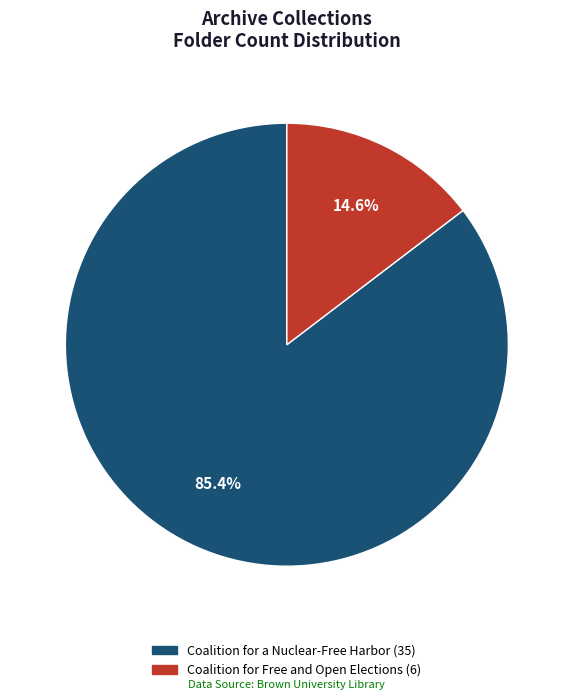

Which slice is the largest?

Coalition for a Nuclear-Free Harbor